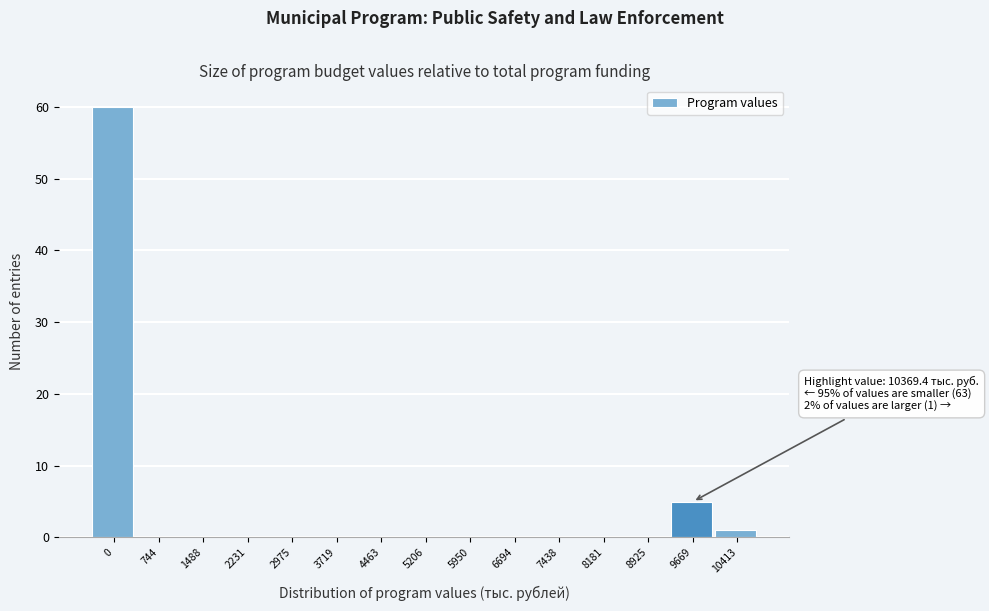

Reading left to right, extract all data points from this chart.

0=60	744=0	1488=0	2231=0	2975=0	3719=0	4463=0	5206=0	5950=0	6694=0	7438=0	8181=0	8925=0	9669=5	10413=1